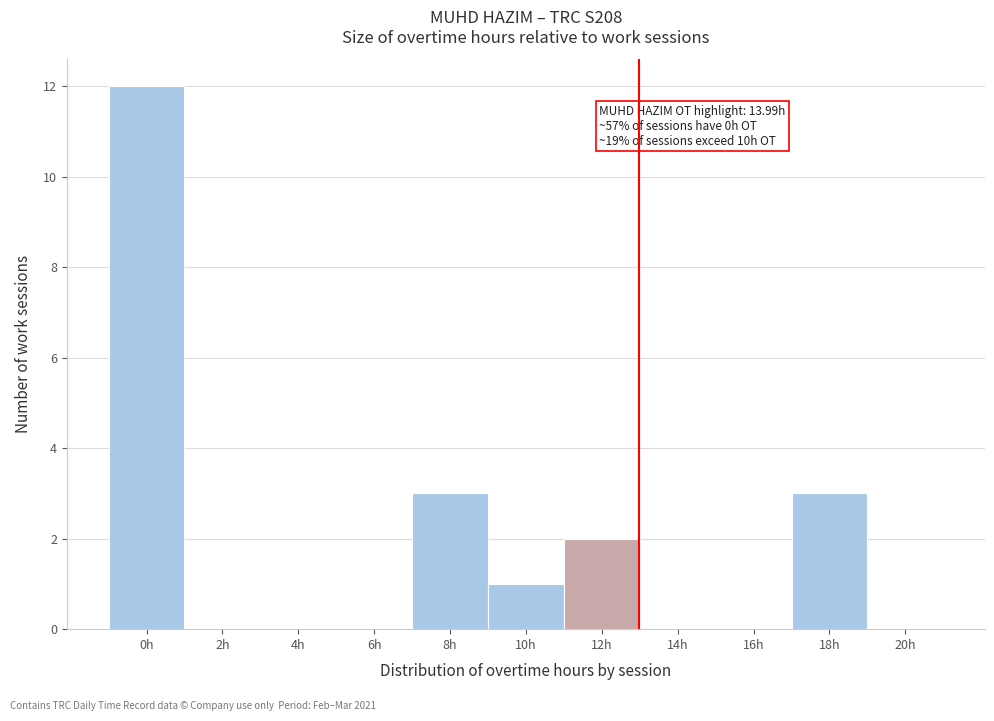

Reading right to left, list all the values displayed in this chart.

20h=0	18h=3	16h=0	14h=0	12h=2	10h=1	8h=3	6h=0	4h=0	2h=0	0h=12